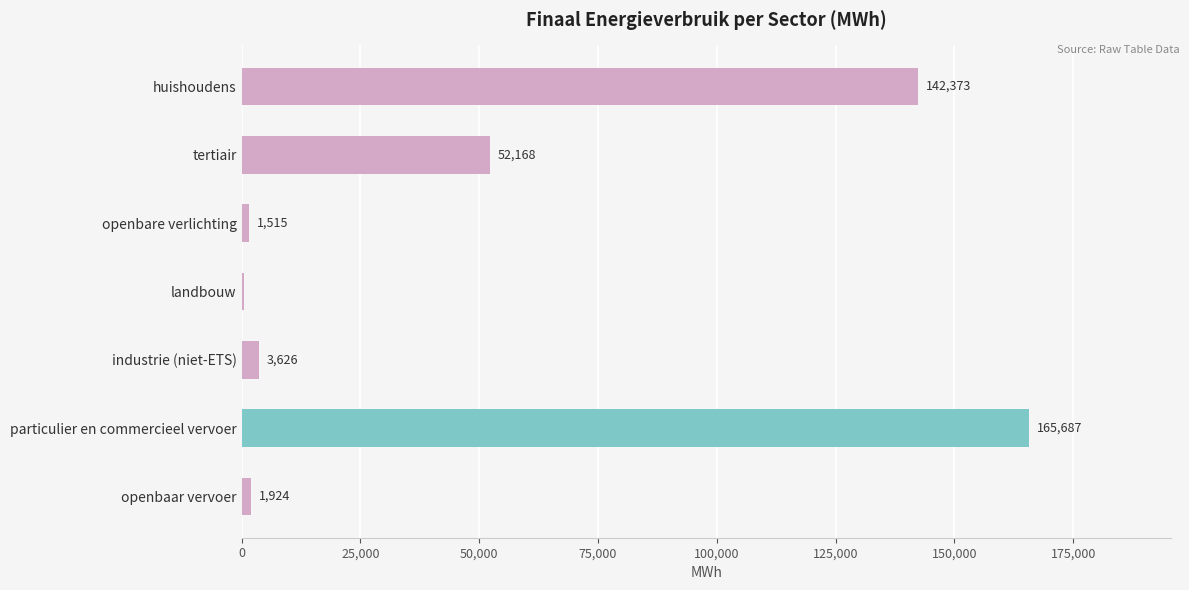

Which has a higher value, openbaar vervoer or industrie (niet-ETS)?

industrie (niet-ETS)